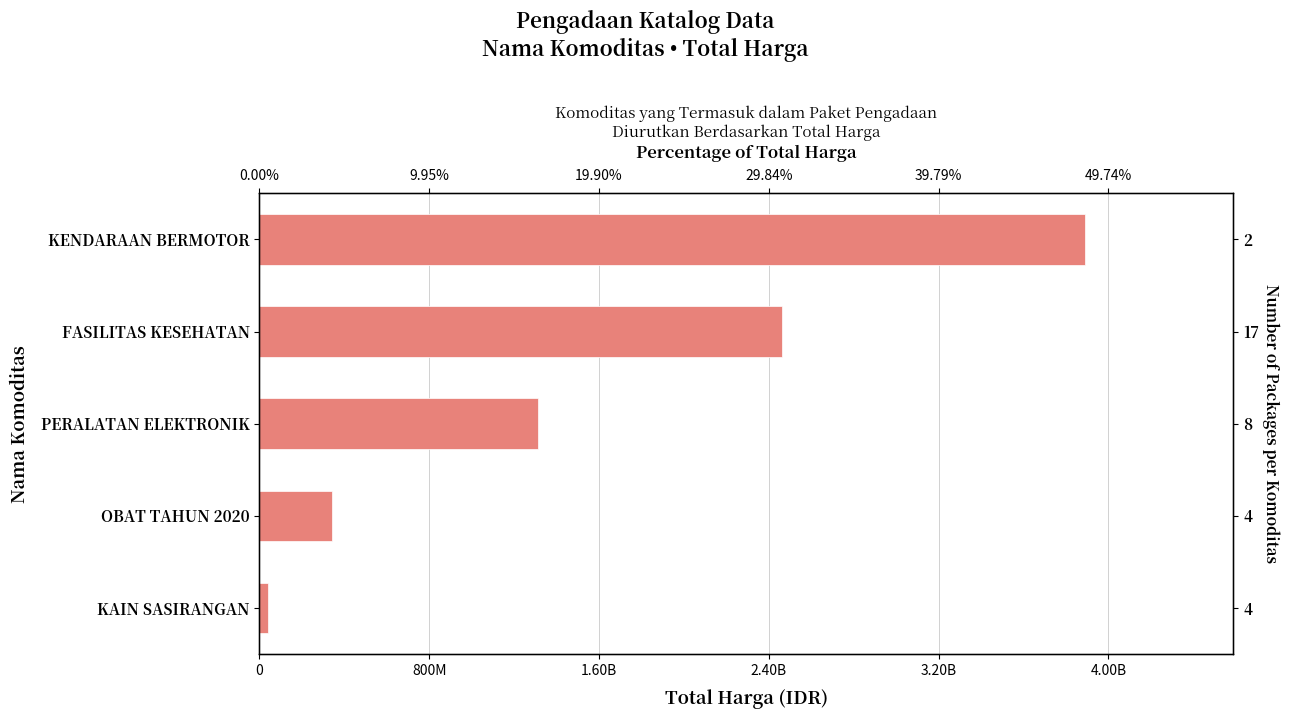

True or false: the data shows 2044862042 at PERALATAN ELEKTRONIK.

False